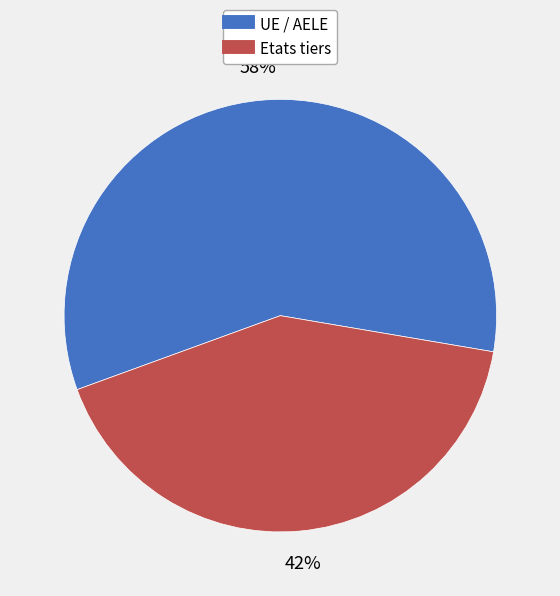

The UE / AELE slice represents 48% of the pie. True or false?

False